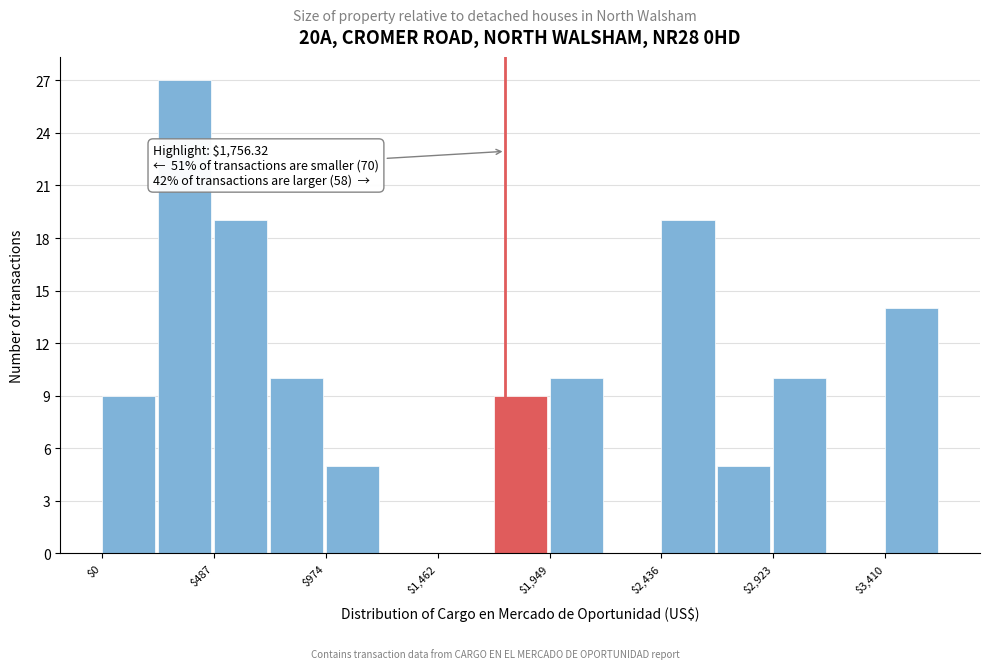

Which range on the x-axis has the tallest bar?

250 to 500